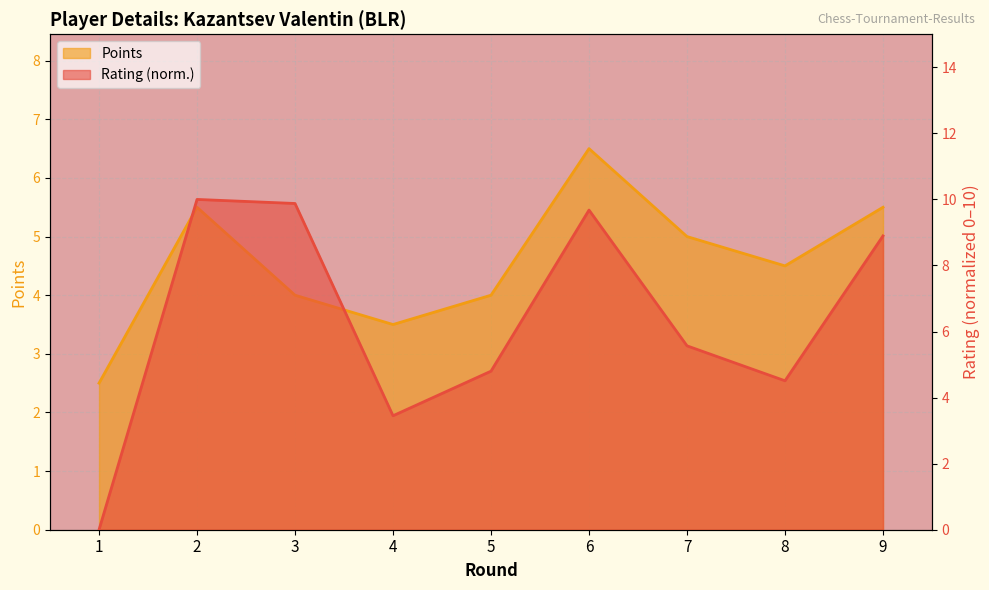

Reading left to right, what are all the values shown in this chart?

Rating: 0.0	10.0	9.9	3.5	4.8	9.7	5.6	4.5	8.9
Points: 2.5	5.5	4.0	3.5	4.0	6.5	5.0	4.5	5.5